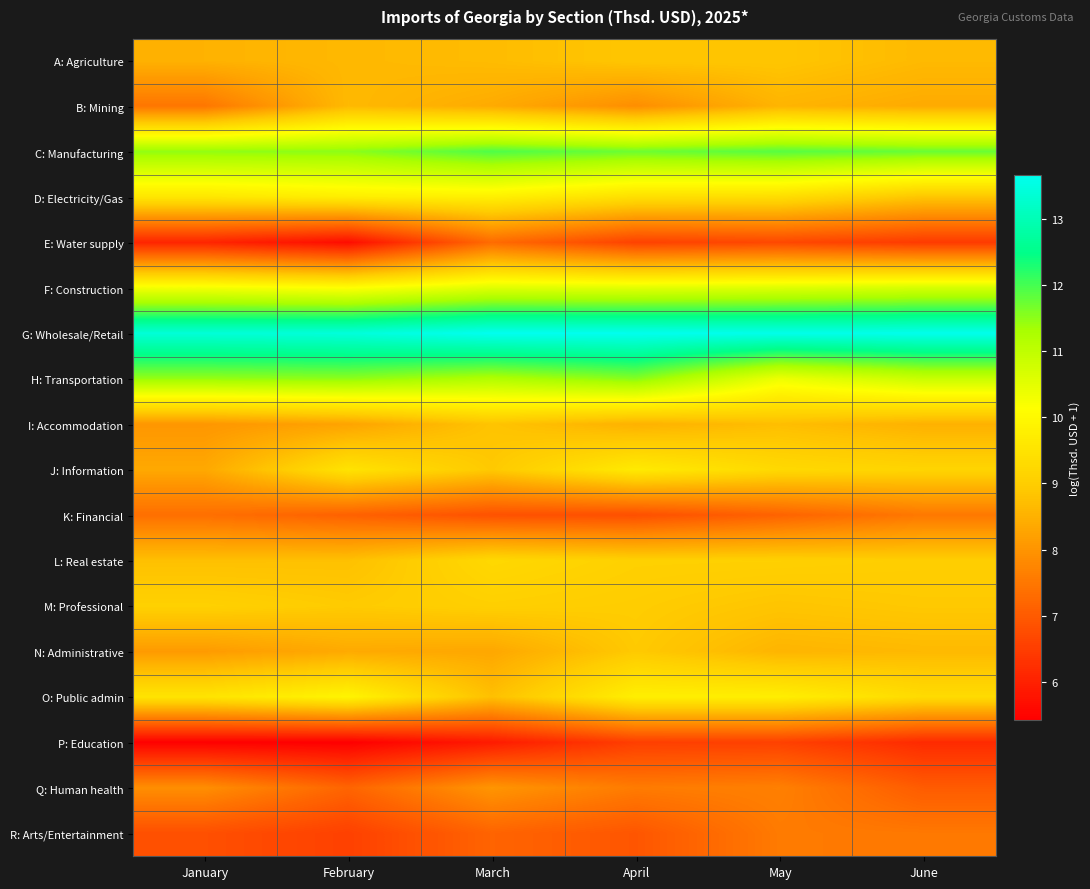

At which category does the chart reach its minimum across all series?

February